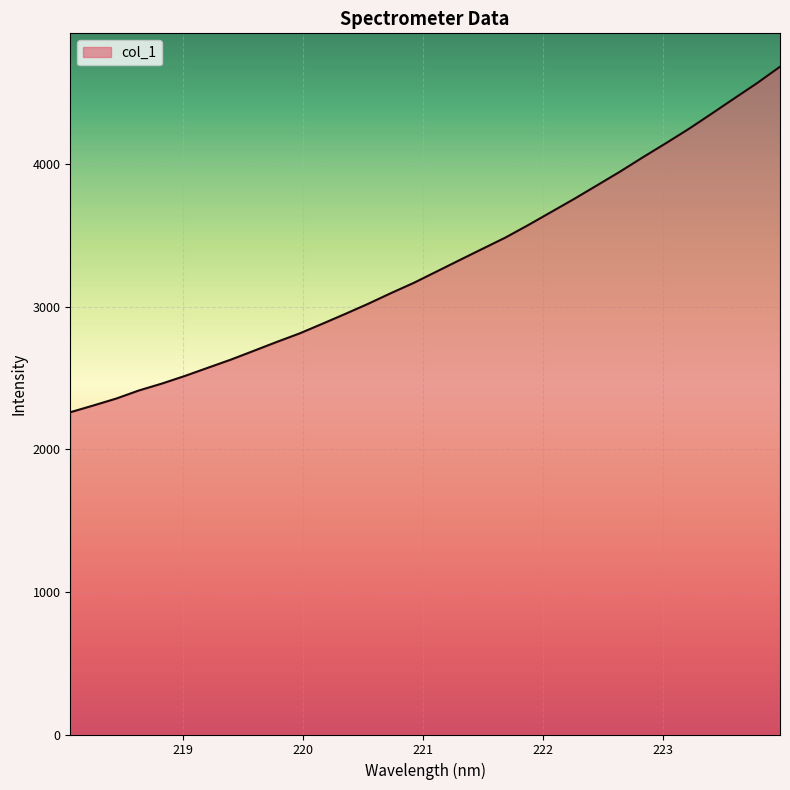

What is the smallest value displayed?

2261.4